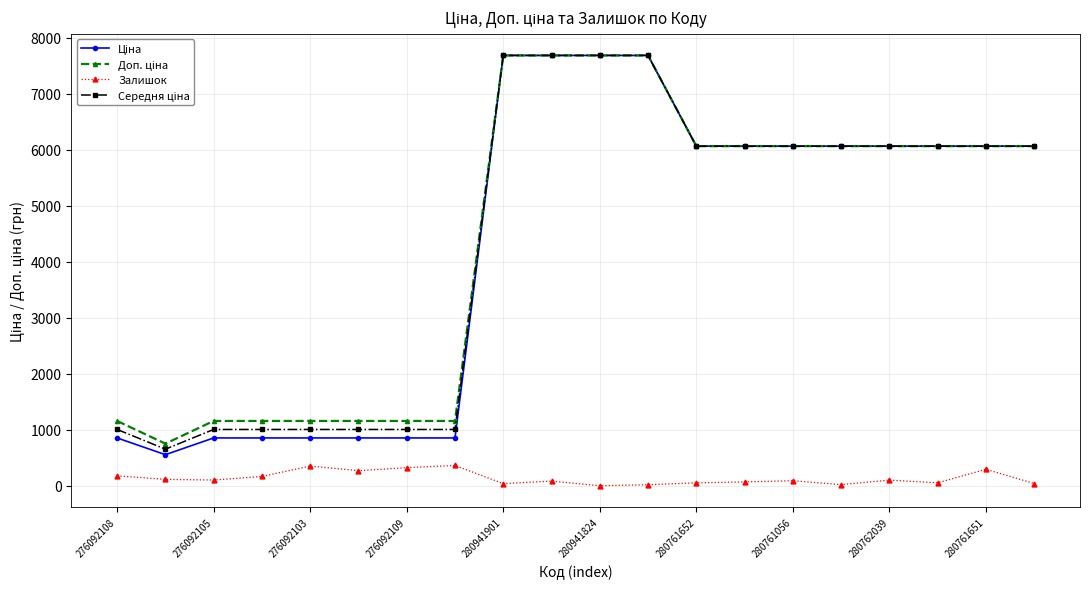

What is the greatest value displayed?

7688.0